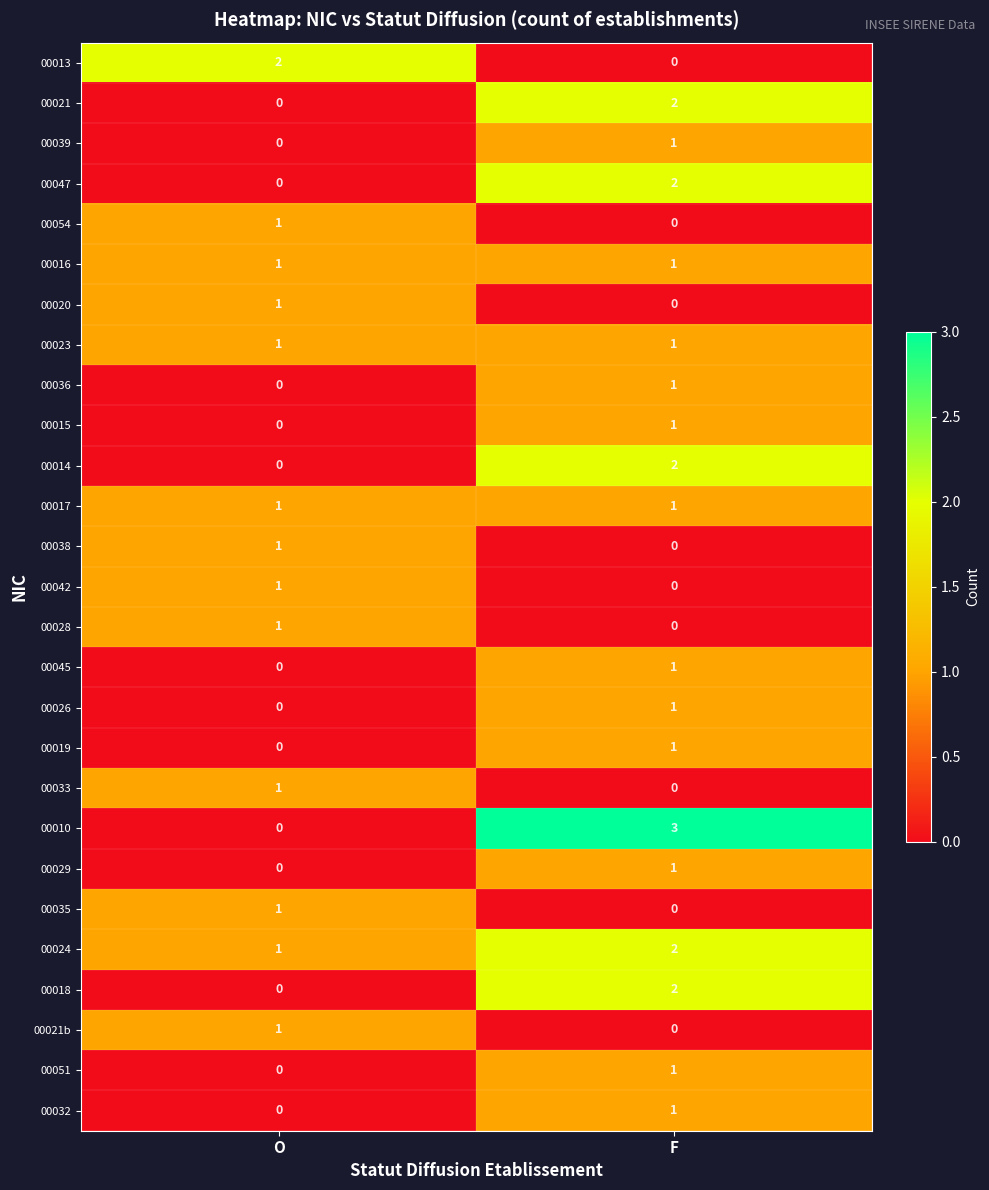

Rank the categories by 00018 value from highest to lowest.

F, O